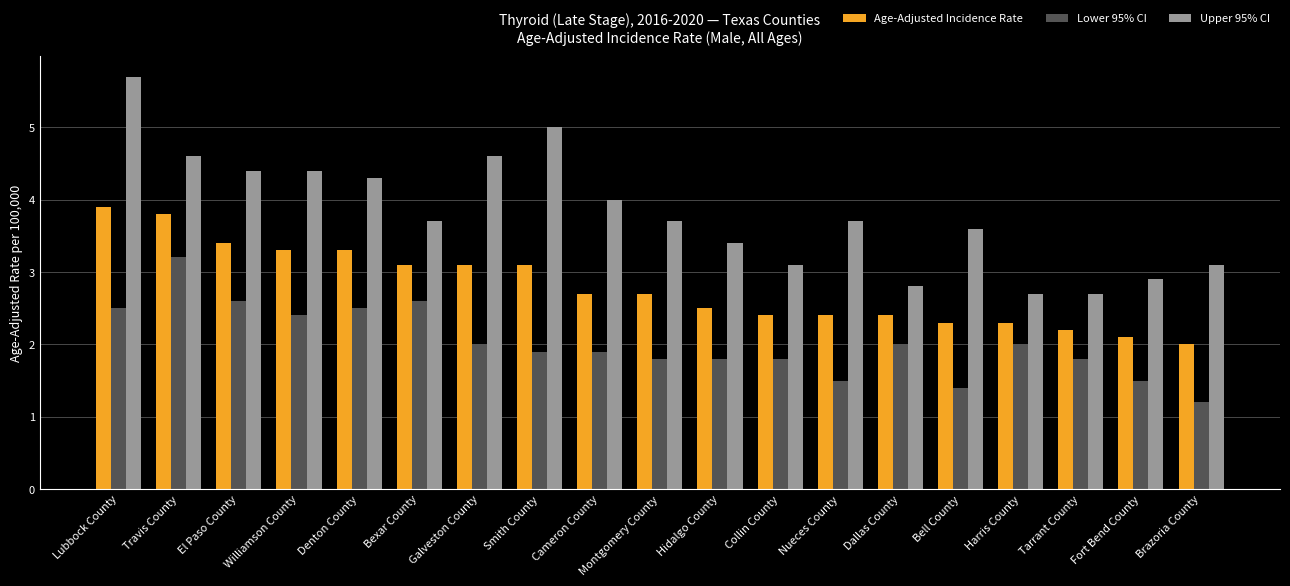

List the series in order of their peak value, lowest first.

Lower 95% CI, Age-Adjusted Incidence Rate, Upper 95% CI